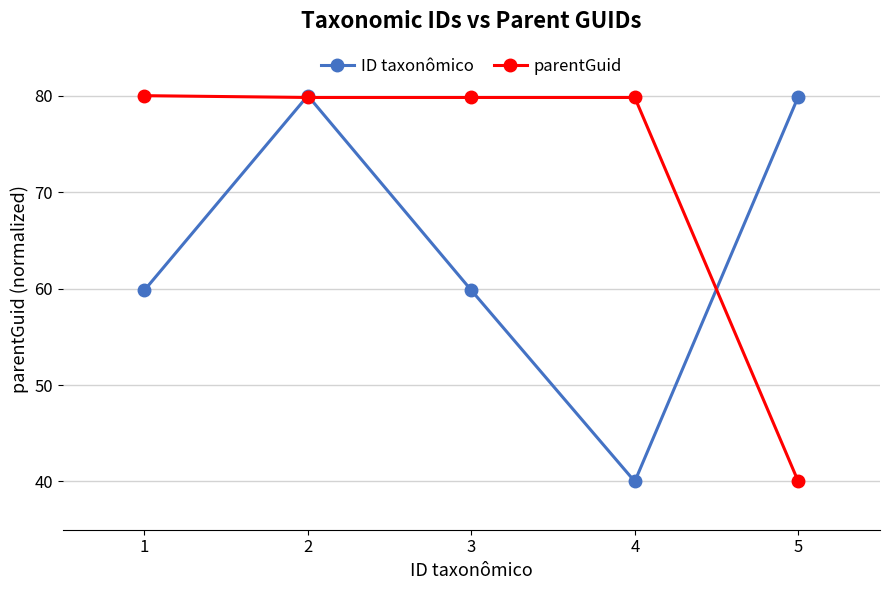

True or false: ID taxonômico and parentGuid cross at least once.

True